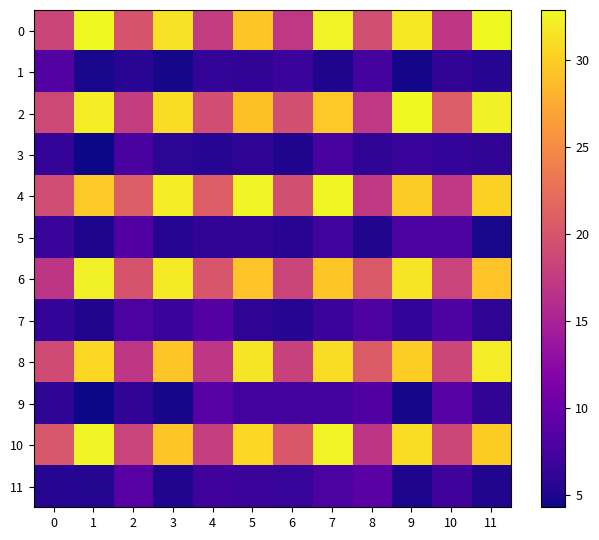

List the series in order of their peak value, highest first.

0, 2, 4, 10, 6, 8, 11, 9, 7, 1, 5, 3